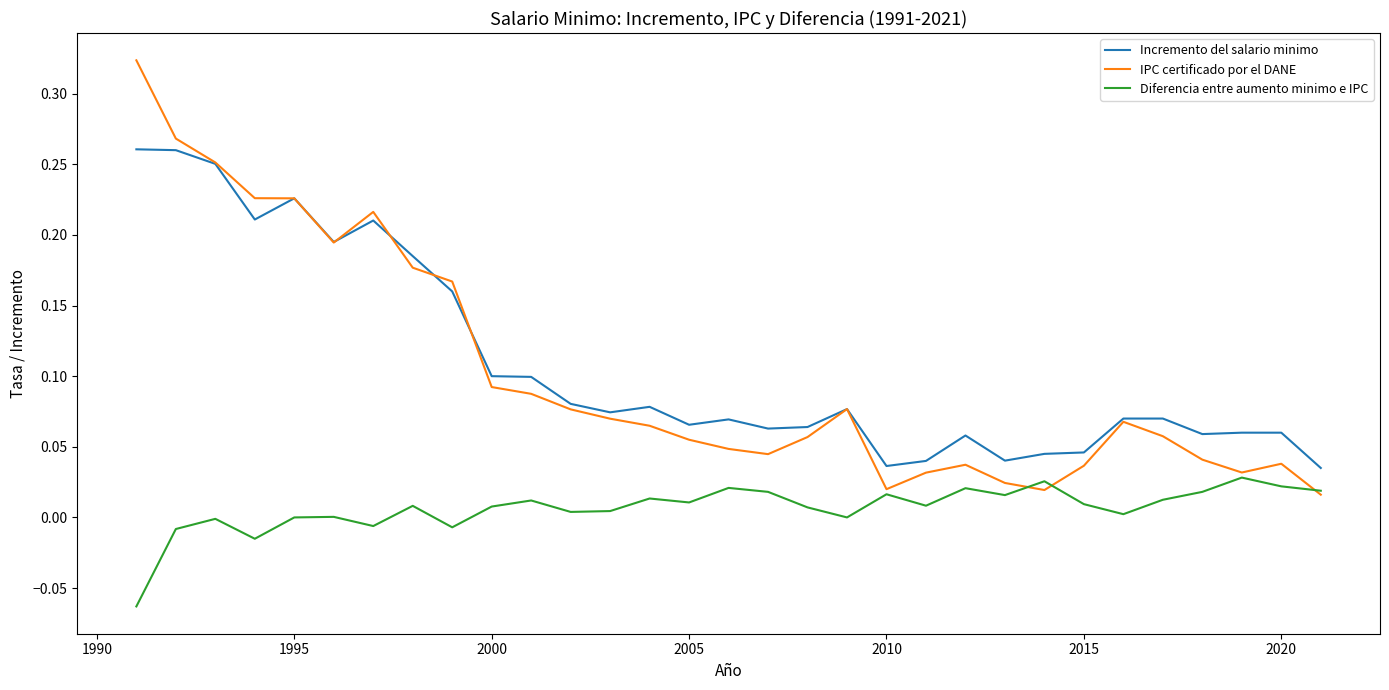

Rank the series by their maximum value, from highest to lowest.

IPC certificado por el DANE, Incremento del salario minimo, Diferencia entre aumento minimo e IPC